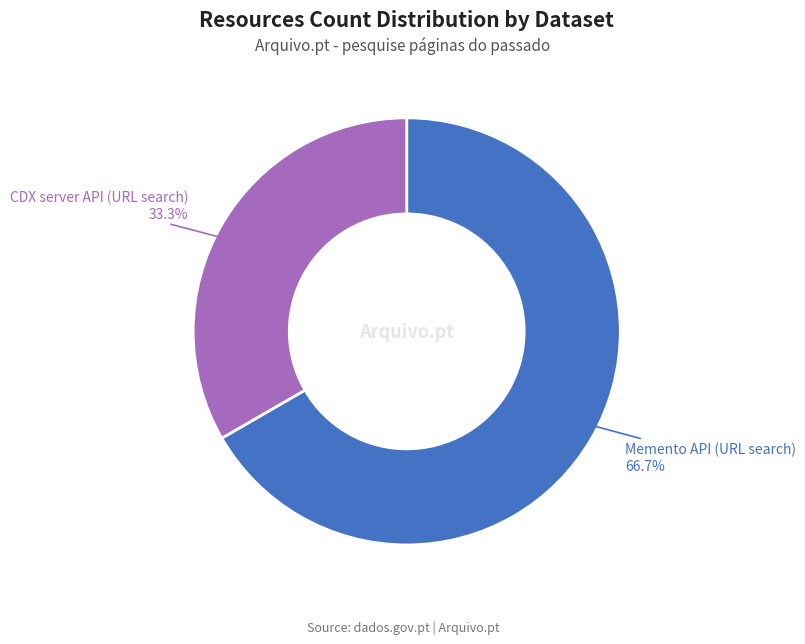

Which slice is the smallest?

CDX server API (URL search)